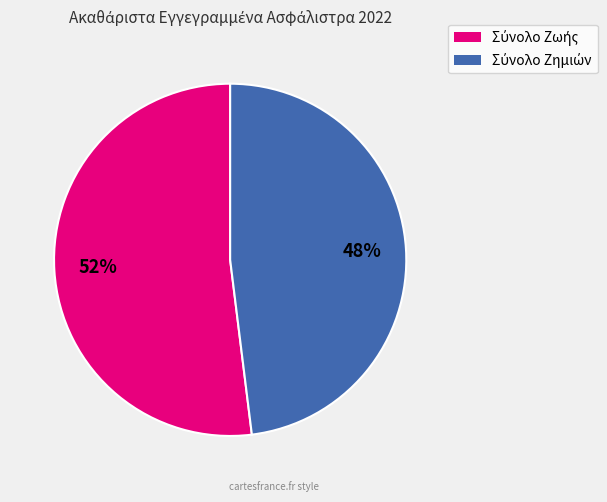

Is there any slice that represents more than half of the pie?

Yes